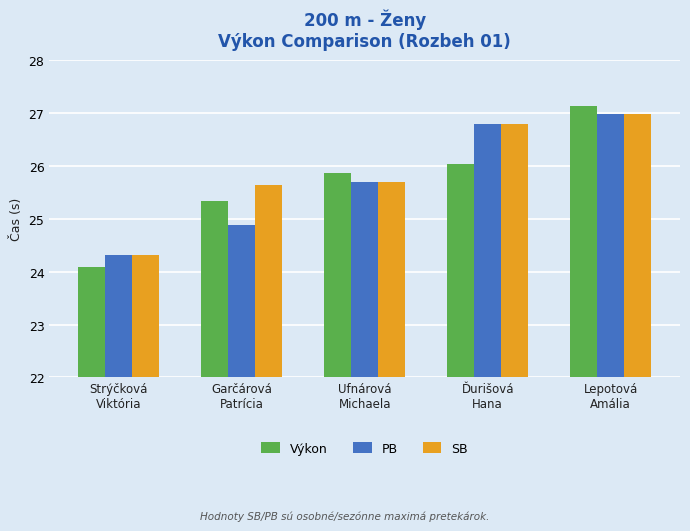

Is the value of PB at Ufnárová
Michaela greater than the value of Výkon at Lepotová
Amália?

No